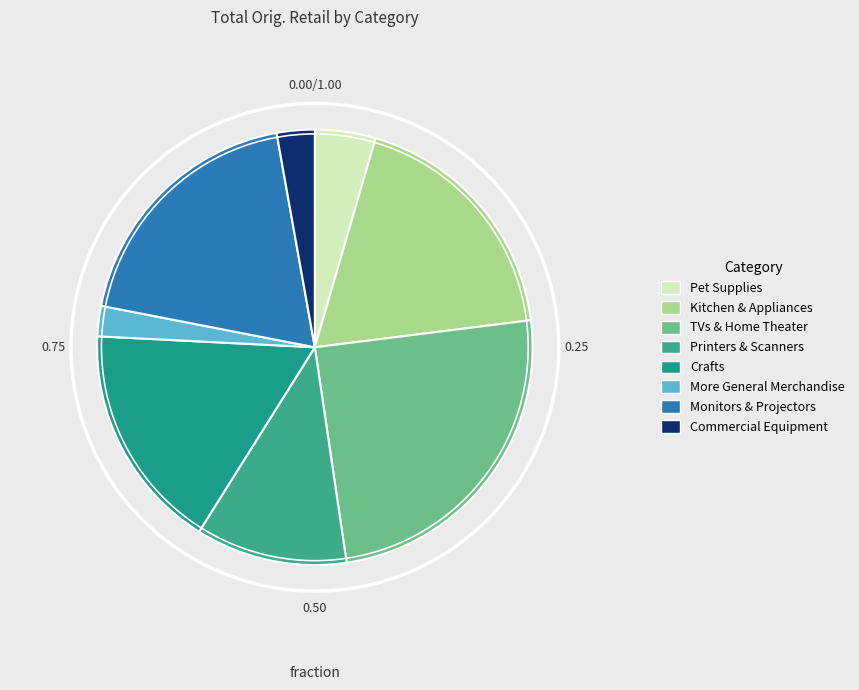

What portion of the pie excludes Printers & Scanners?

88.7%